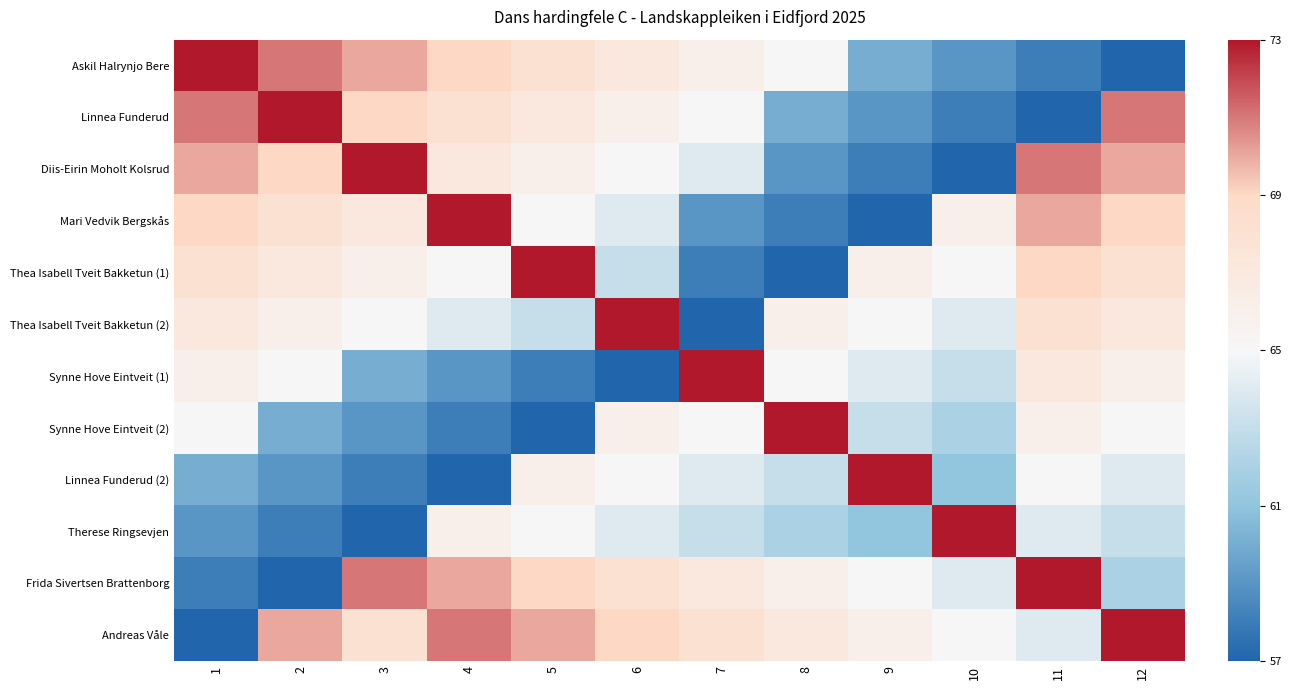

At which category is the sum across all series the highest?

12